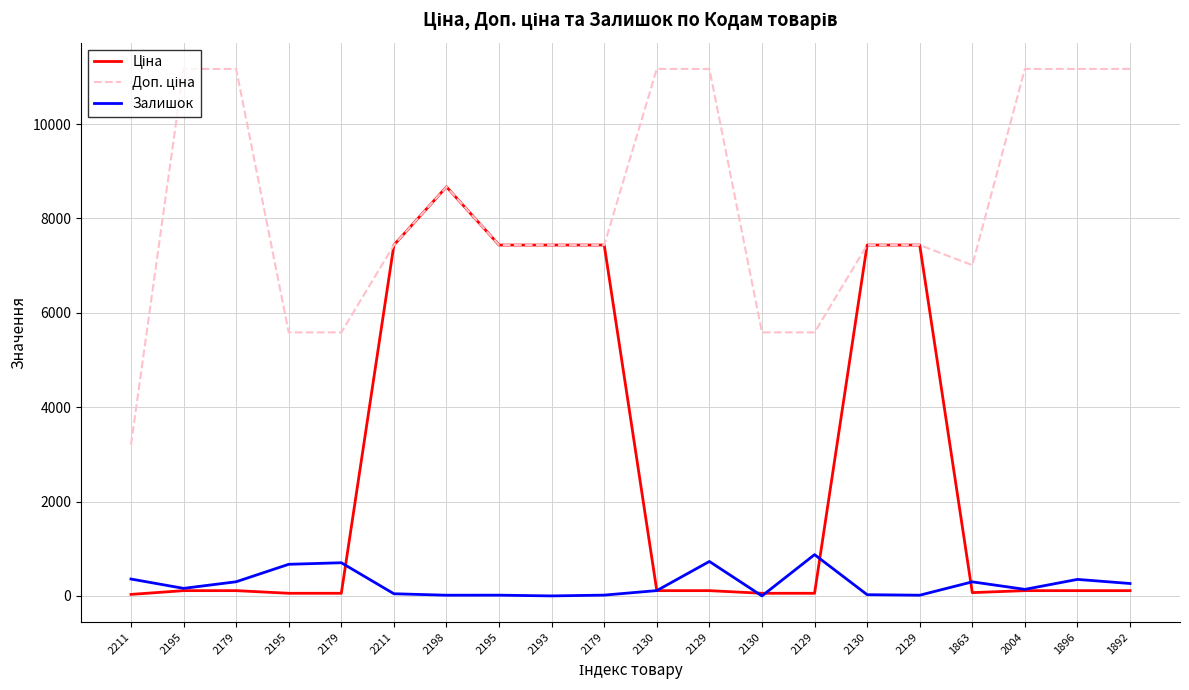

What is the sum of all Залишок values?

5094.0